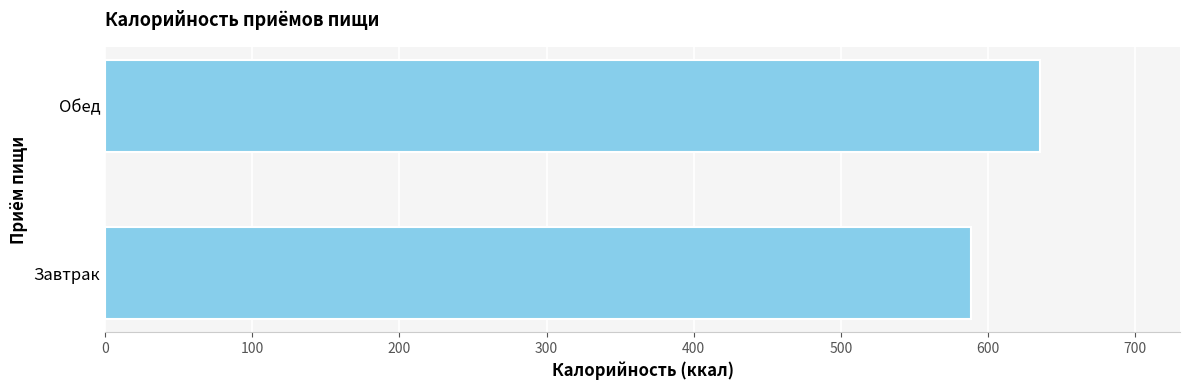

Reading bottom to top, what are all the values shown in this chart?

588.2	635.2